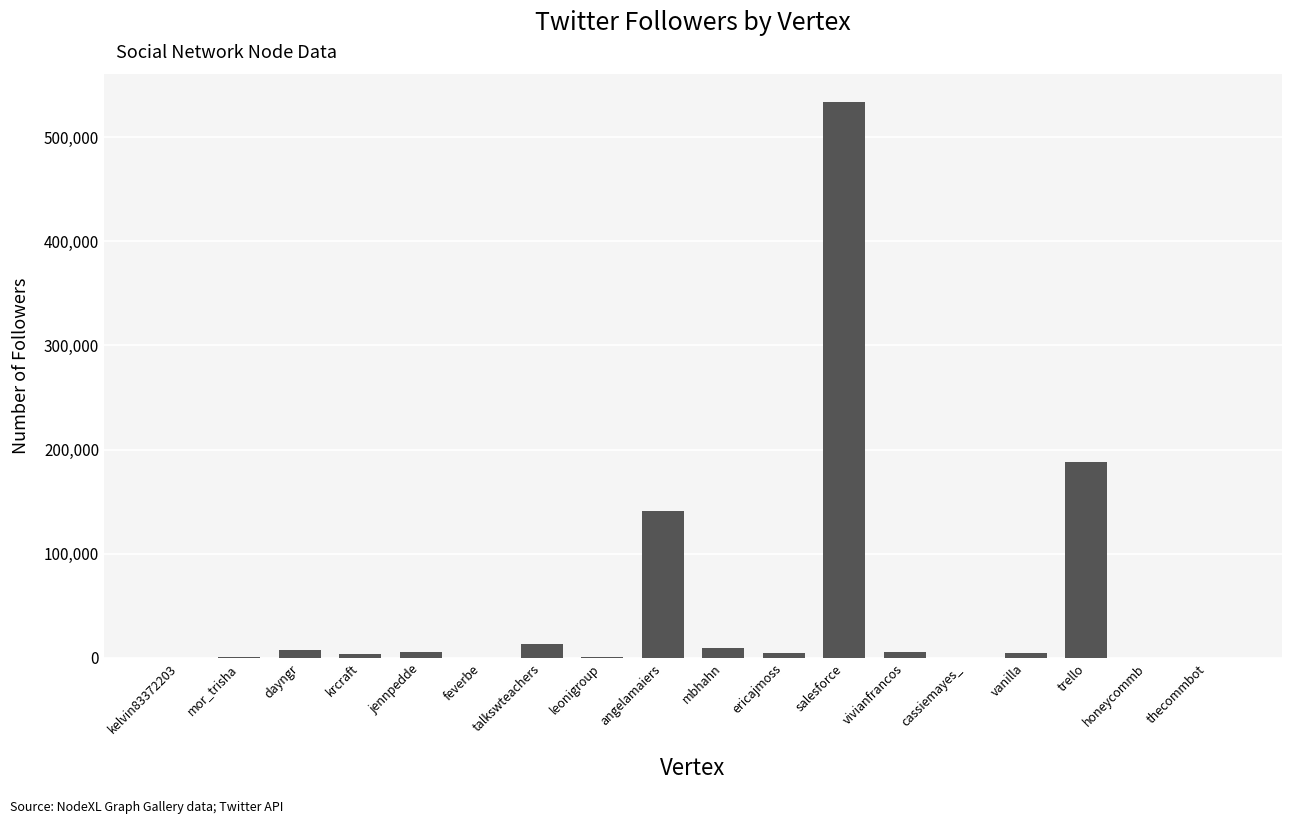

What is the change in value from mor_trisha to trello?

+186781